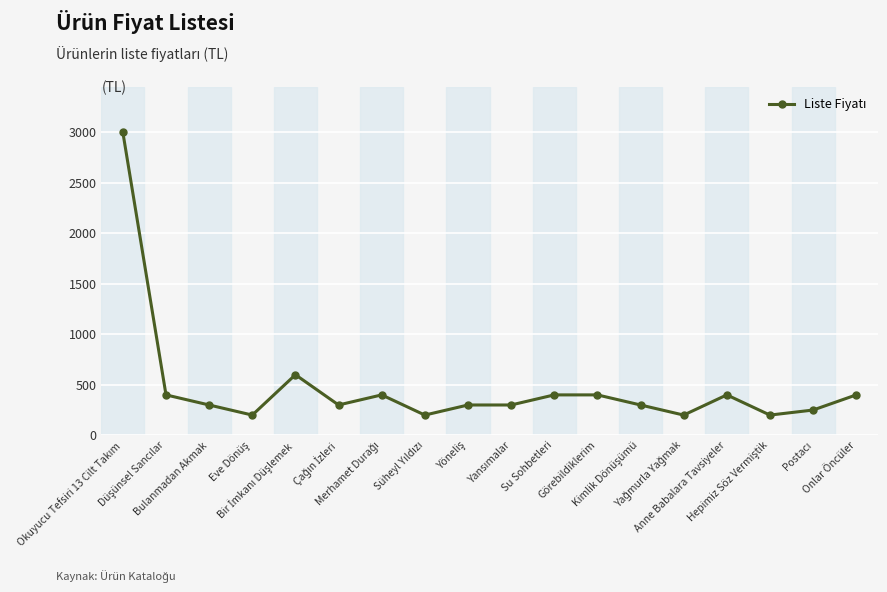

True or false: the data shows 300 at Bulanmadan Akmak.

True